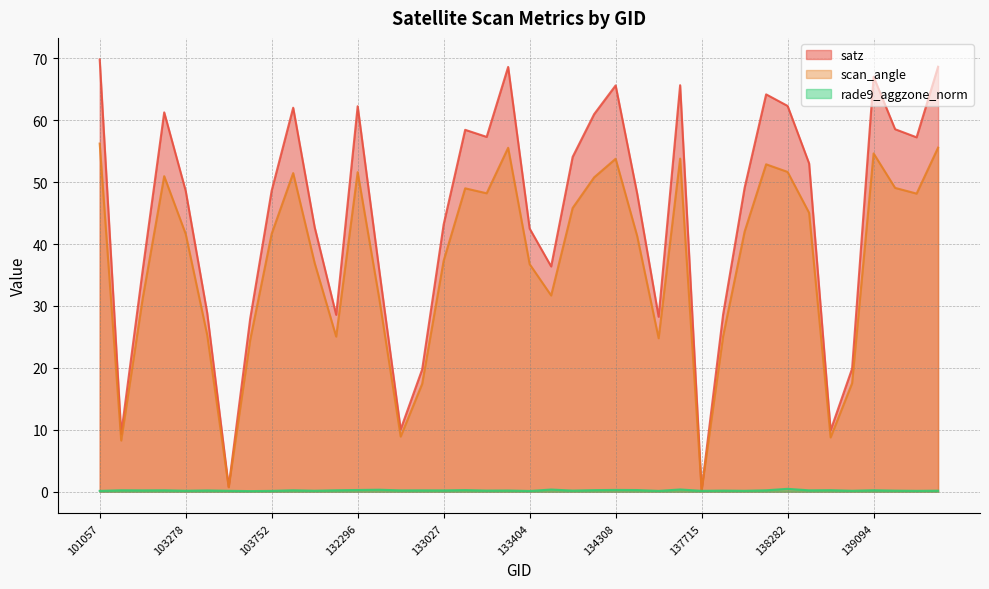

What is the total value across all series at 133946?

68.4